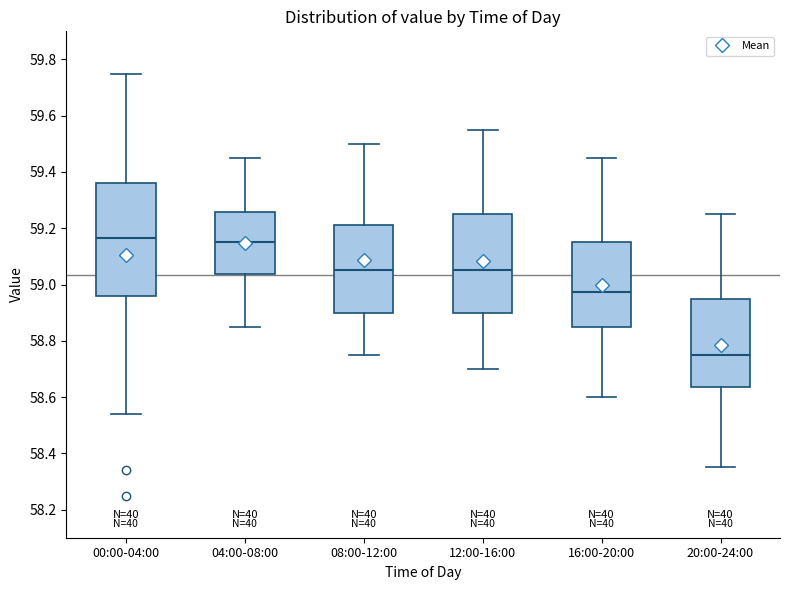

Reading left to right, read every box against the y-axis: the position of its median line, the range the box covers, and the ends of its whiskers. The values are not printed on the chart, so give them approximately, as read against the axis.

00:00-04:00: median 59.16, box 58.96 to 59.36, whiskers 58.54 to 59.76
04:00-08:00: median 59.16, box 59.04 to 59.26, whiskers 58.86 to 59.46
08:00-12:00: median 59.06, box 58.90 to 59.22, whiskers 58.76 to 59.50
12:00-16:00: median 59.06, box 58.90 to 59.26, whiskers 58.70 to 59.56
16:00-20:00: median 58.98, box 58.86 to 59.16, whiskers 58.60 to 59.46
20:00-24:00: median 58.76, box 58.64 to 58.96, whiskers 58.36 to 59.26